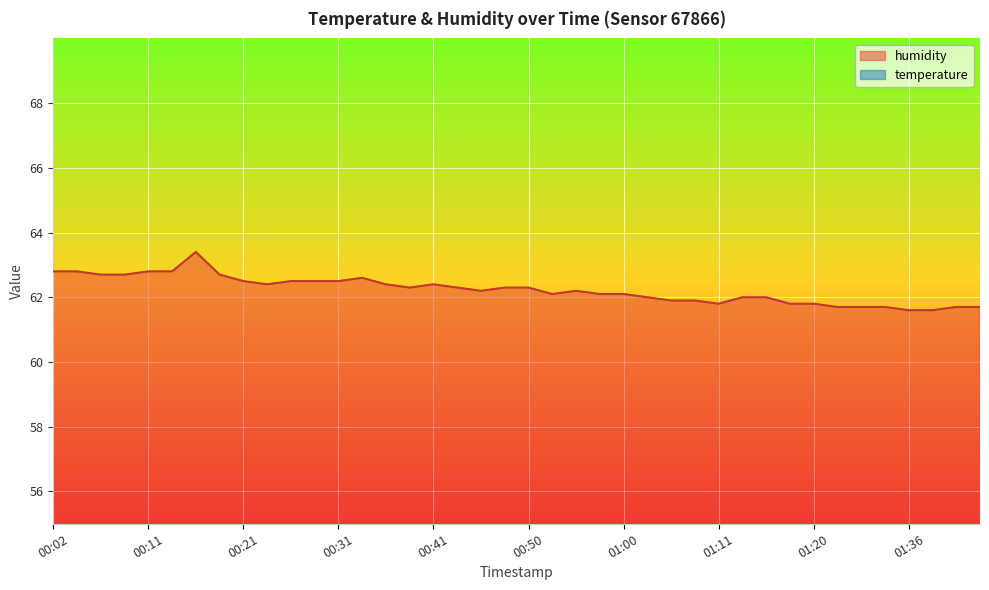

True or false: humidity has more than 1 points higher than both neighbors.

True